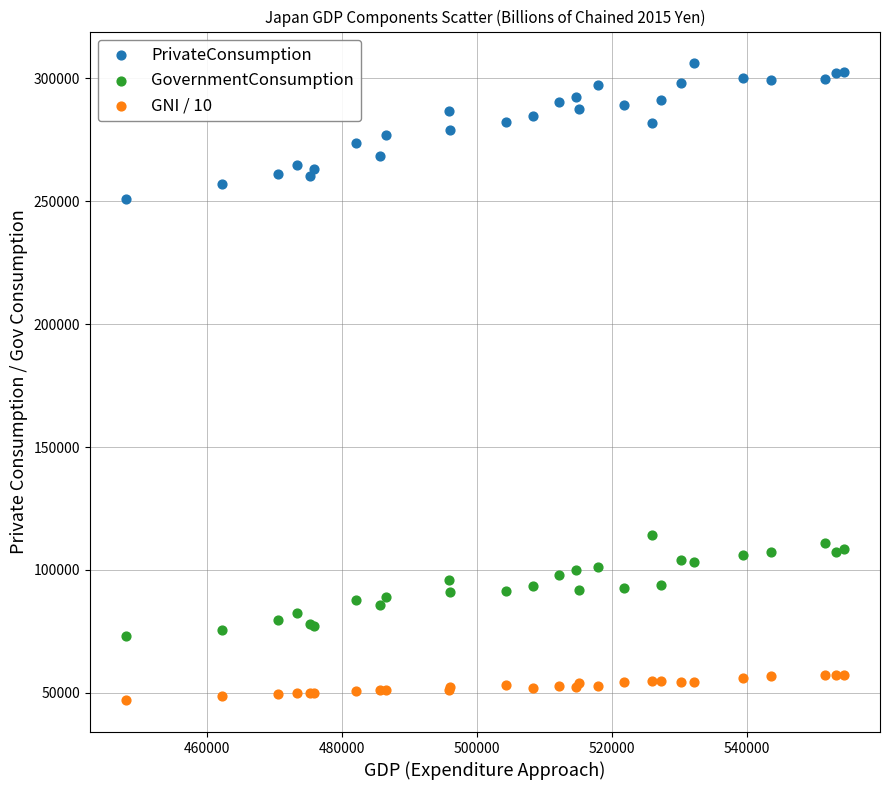

Which series reaches the maximum Y coordinate?

PrivateConsumption